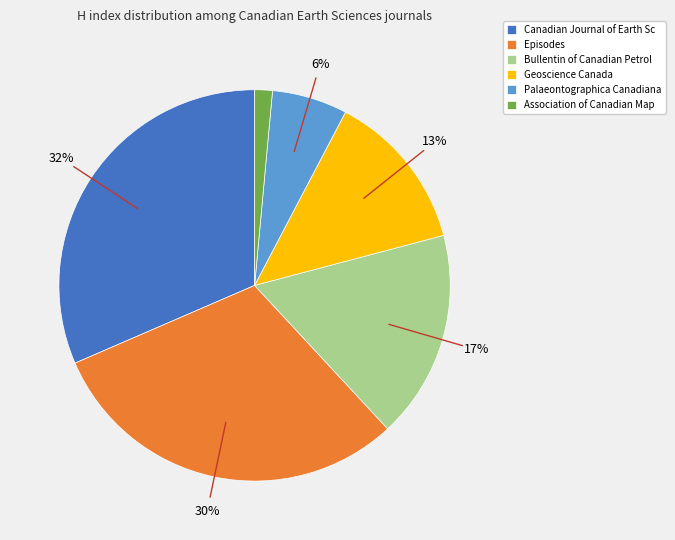

Rank the categories by value from highest to lowest.

Canadian Journal of Earth Sc, Episodes, Bullentin of Canadian Petrol, Geoscience Canada, Palaeontographica Canadiana, Association of Canadian Map